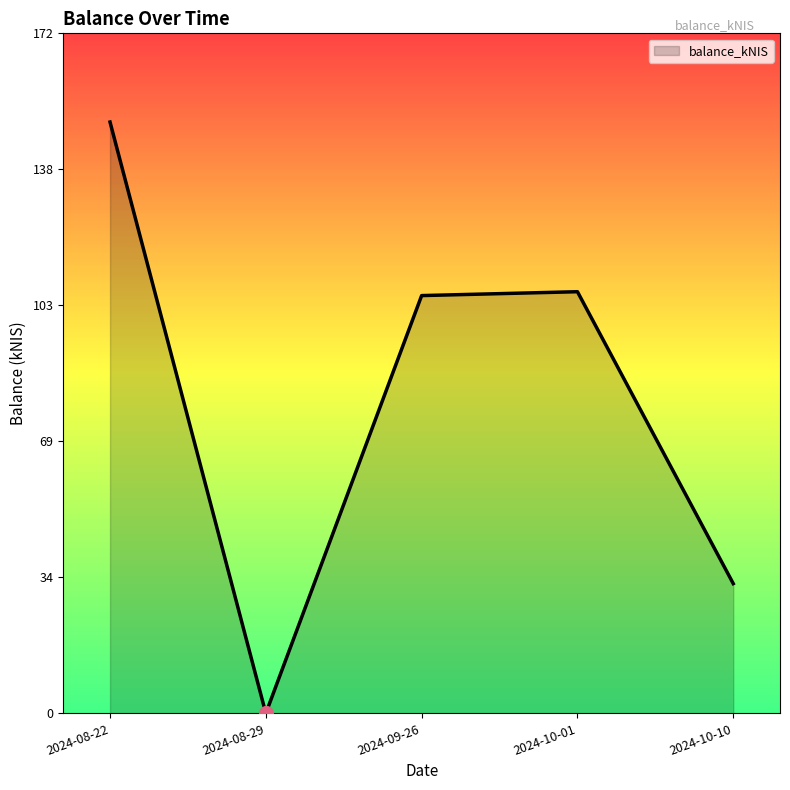

What is the maximum value shown in the chart?

149.5